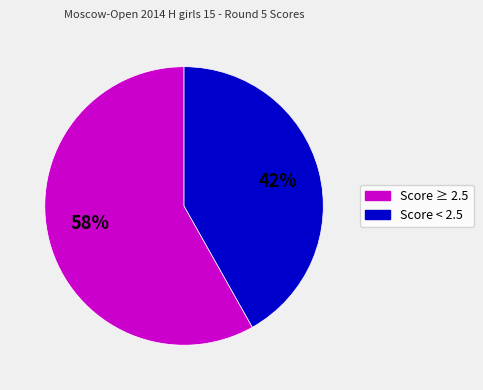

To the nearest percent, what is the difference between the largest and smallest slice percentages?

16%